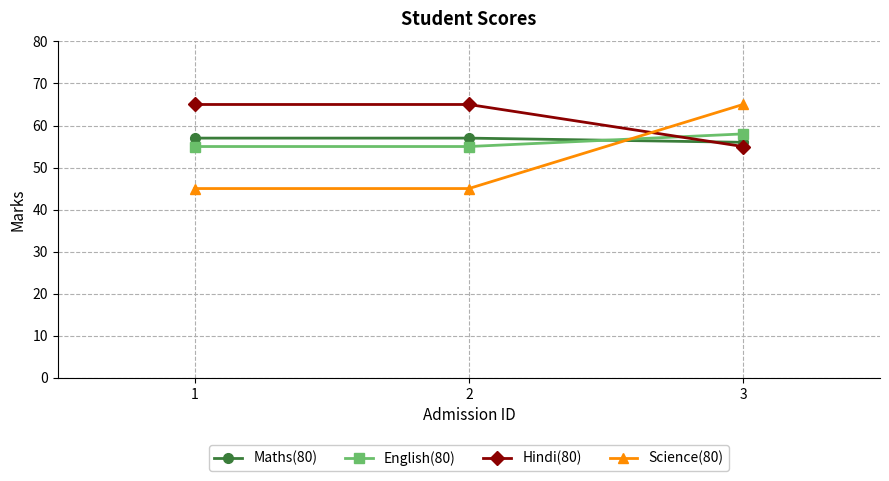

What is the smallest value displayed?

45